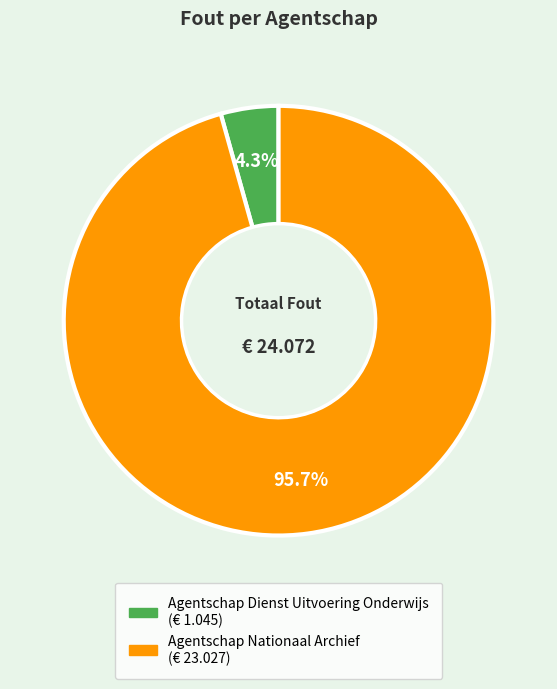

Which slice is the largest?

Agentschap Nationaal Archief